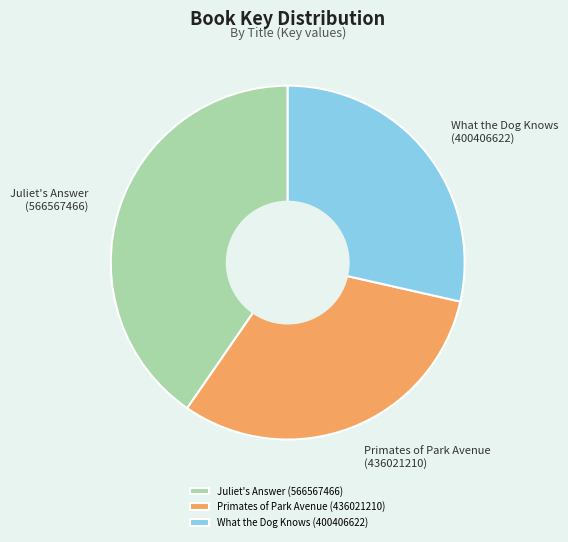

Is there a majority slice in this chart?

No